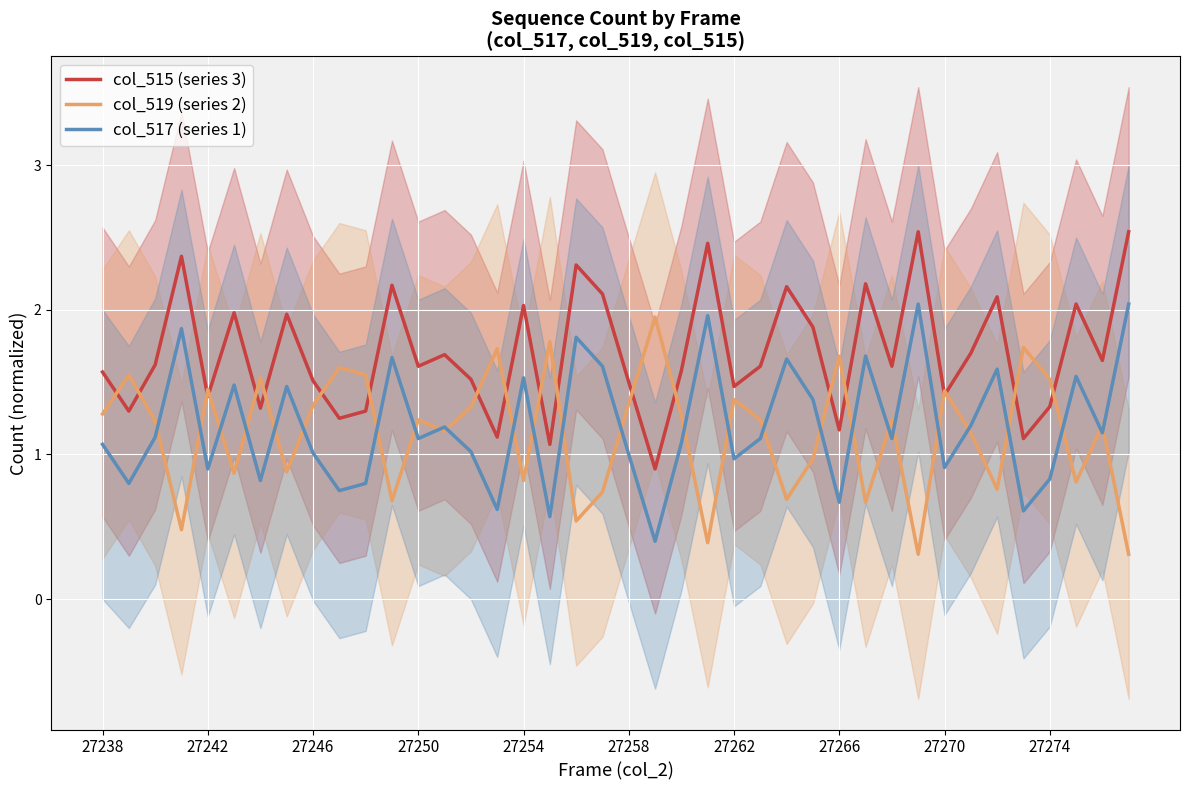

After their last crossing, which series has the higher values: col_515 (series 3) or col_519 (series 2)?

col_515 (series 3)